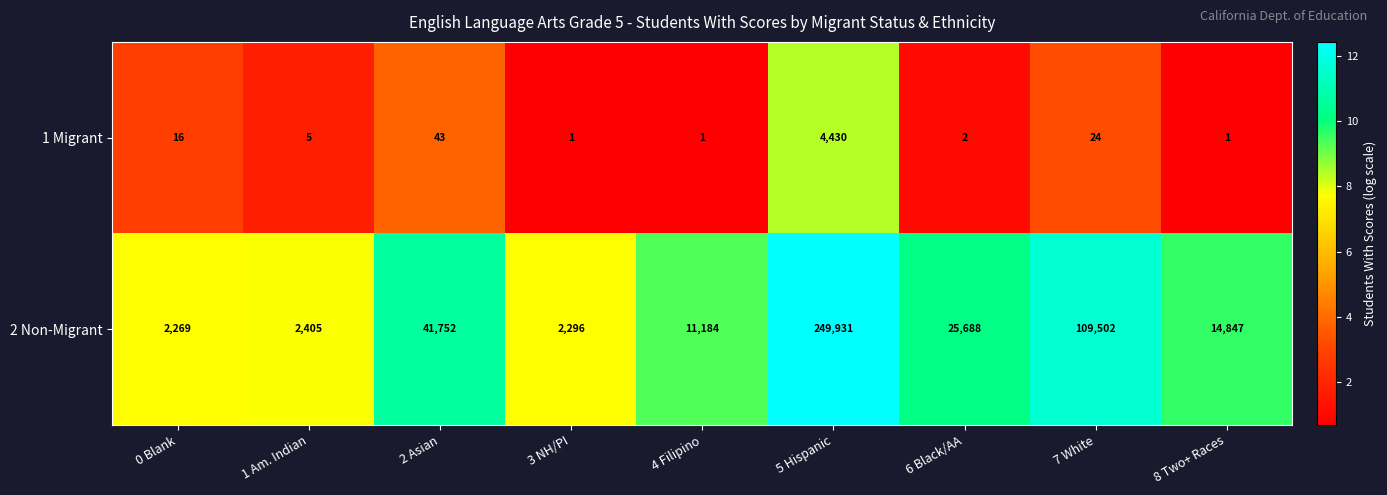

What is the sum of the 2 Non-Migrant values at 4 Filipino and 0 Blank?

13453